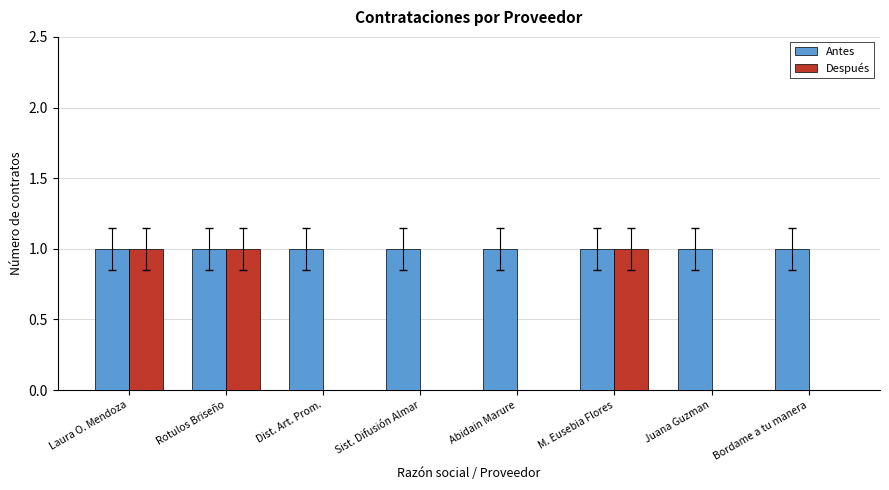

What is the sum of all Después values?

3